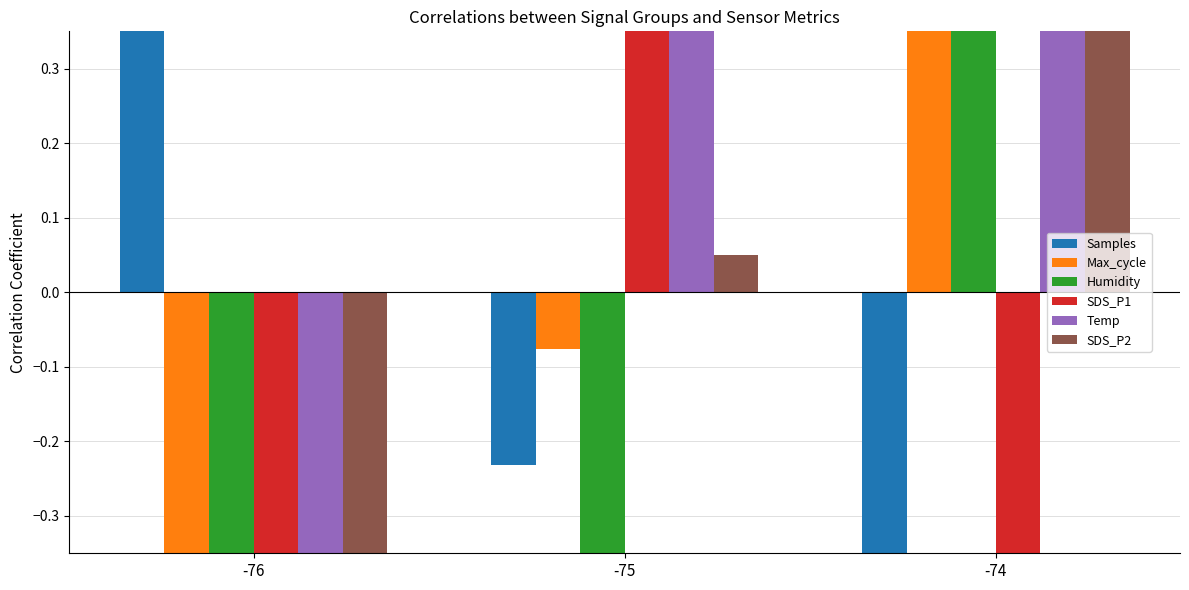

Is the value of SDS_P1 at -76 greater than the value of Humidity at -75?

Yes